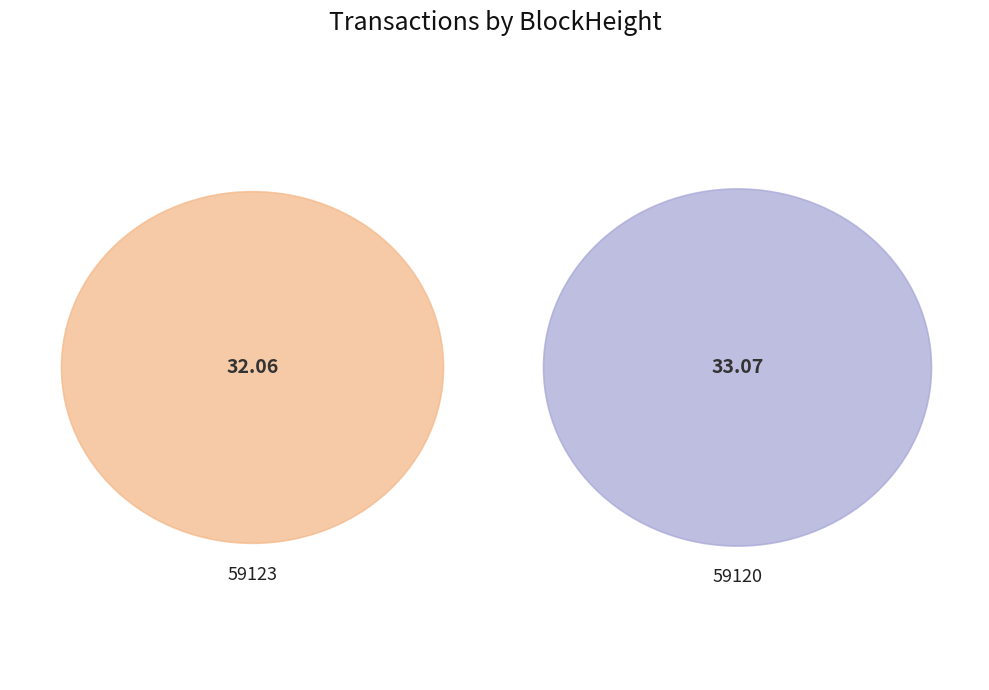

What is the largest slice in the pie chart?

59120